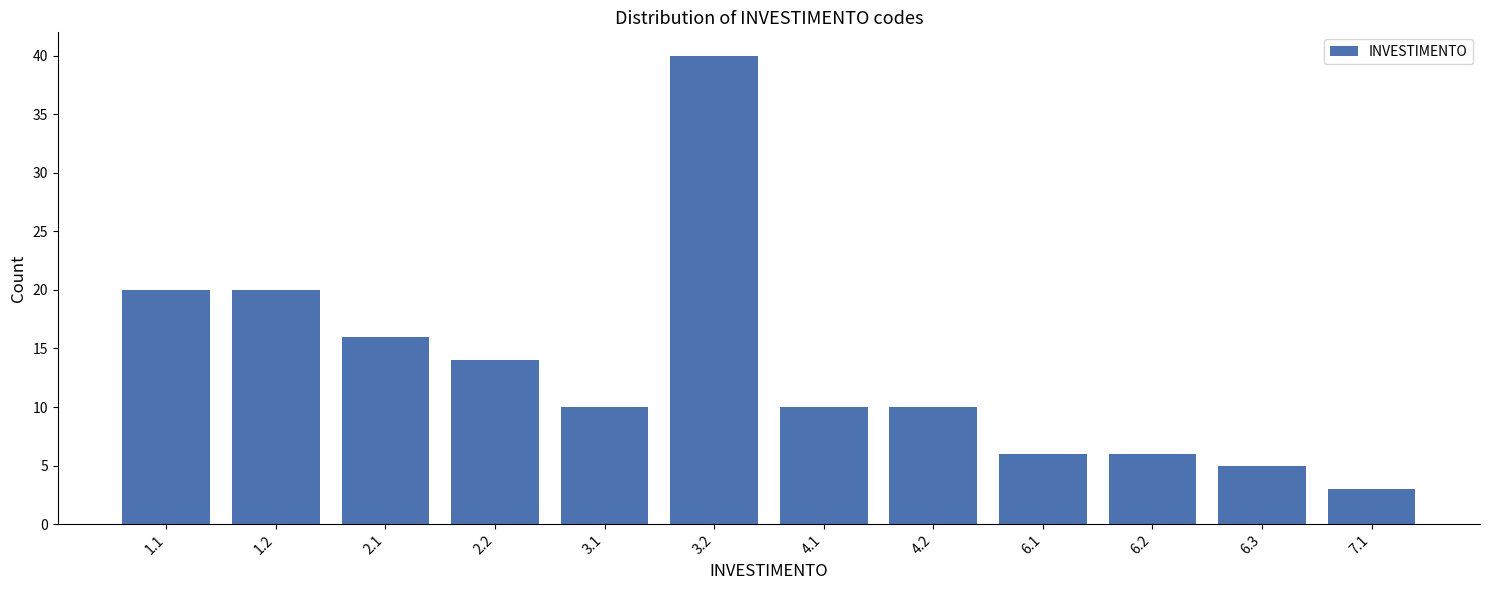

Reading right to left, what are all the values shown in this chart?

3	5	6	6	10	10	40	10	14	16	20	20